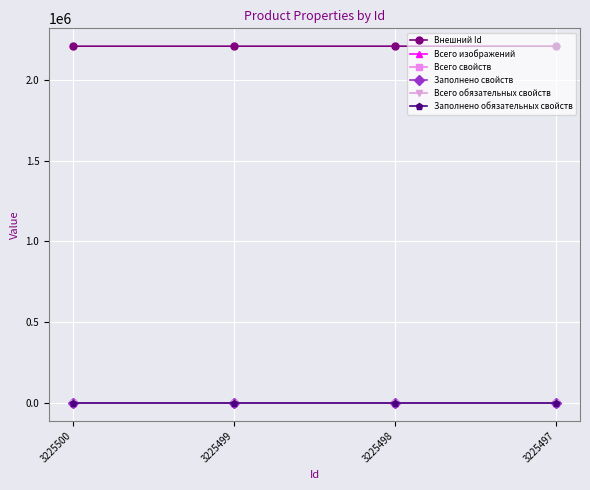

True or false: Заполнено обязательных свойств and Внешний Id intersect in this chart.

False